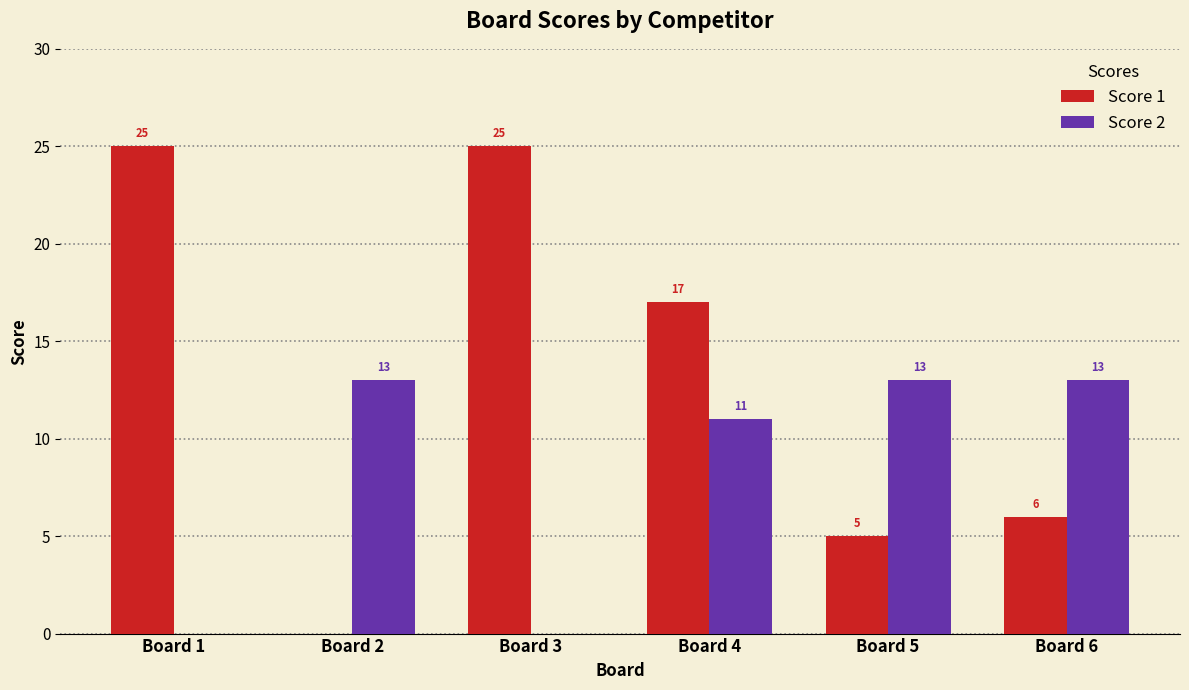

What is the highest value of the Score 1 series?

25